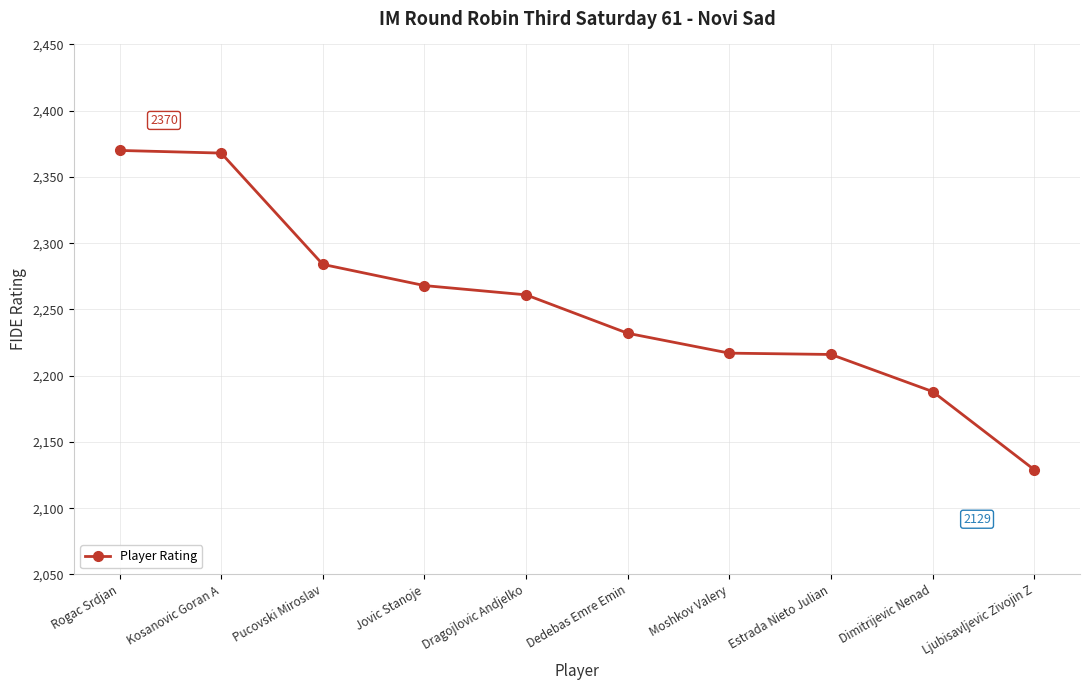

What is the label of the 9th point from the right?

Kosanovic Goran A